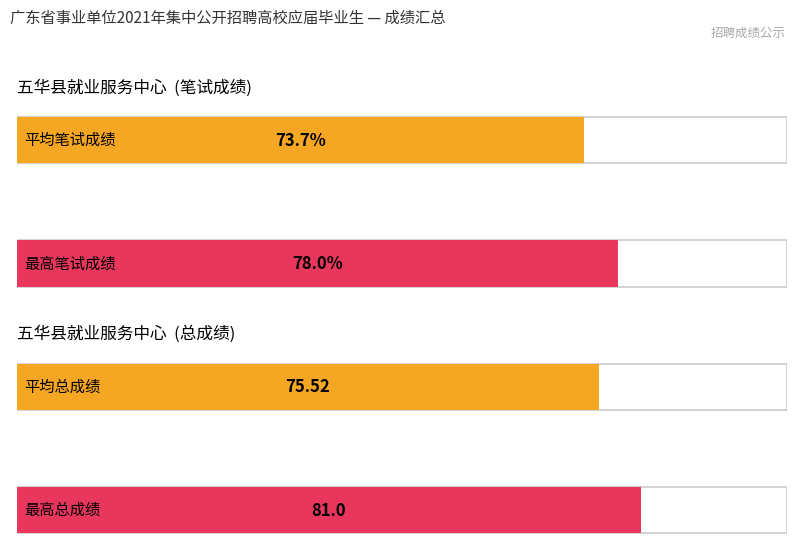

What are all the series names shown in the legend?

笔试成绩, 总成绩